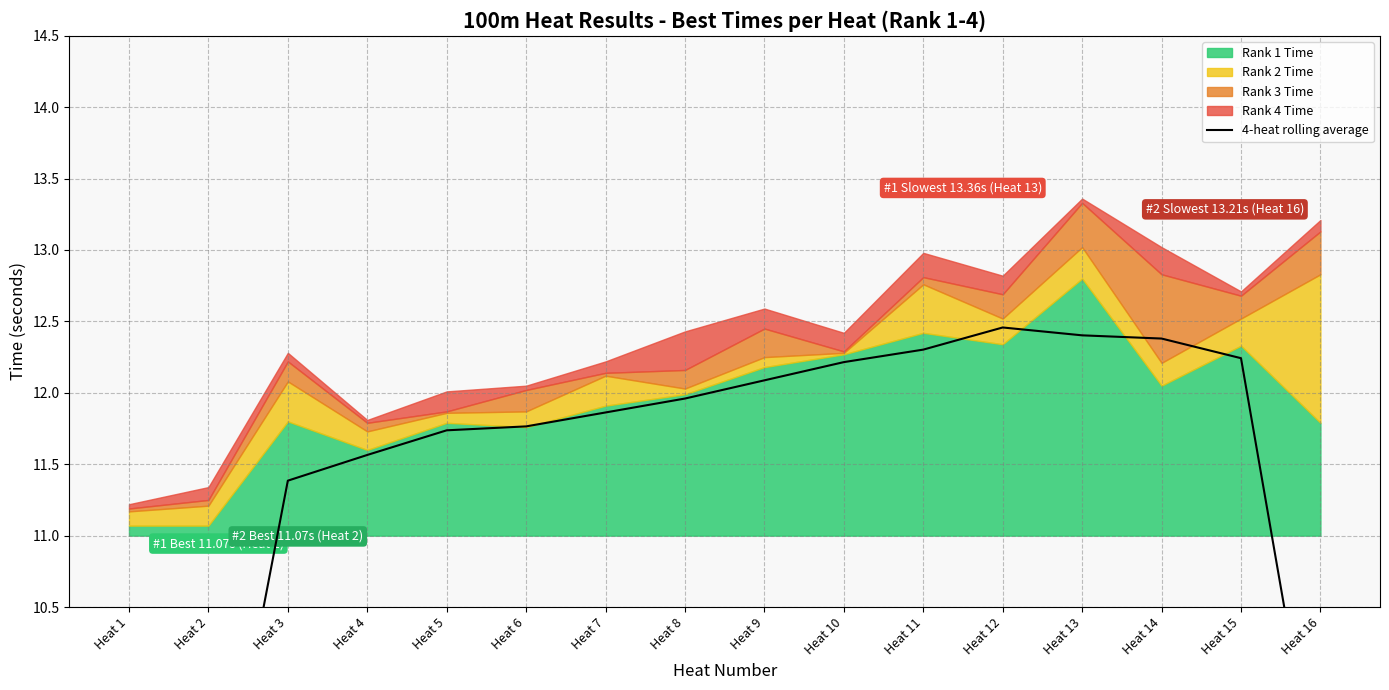

Reading left to right, what are all the values shown in this chart?

5.5	8.5	11.4	11.6	11.7	11.8	11.9	12.0	12.1	12.2	12.3	12.5	12.4	12.4	12.2	9.0